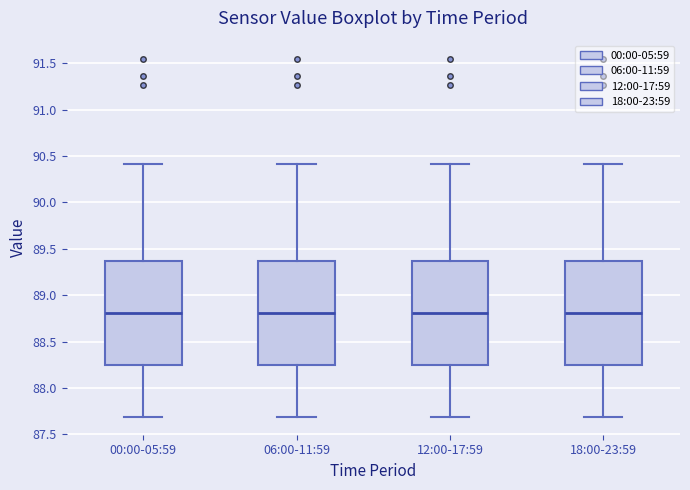

Where does the upper whisker of the box for 00:00-05:59 end on the y-axis? The values are not printed on the chart, so give them approximately, as read against the axis.

90.40